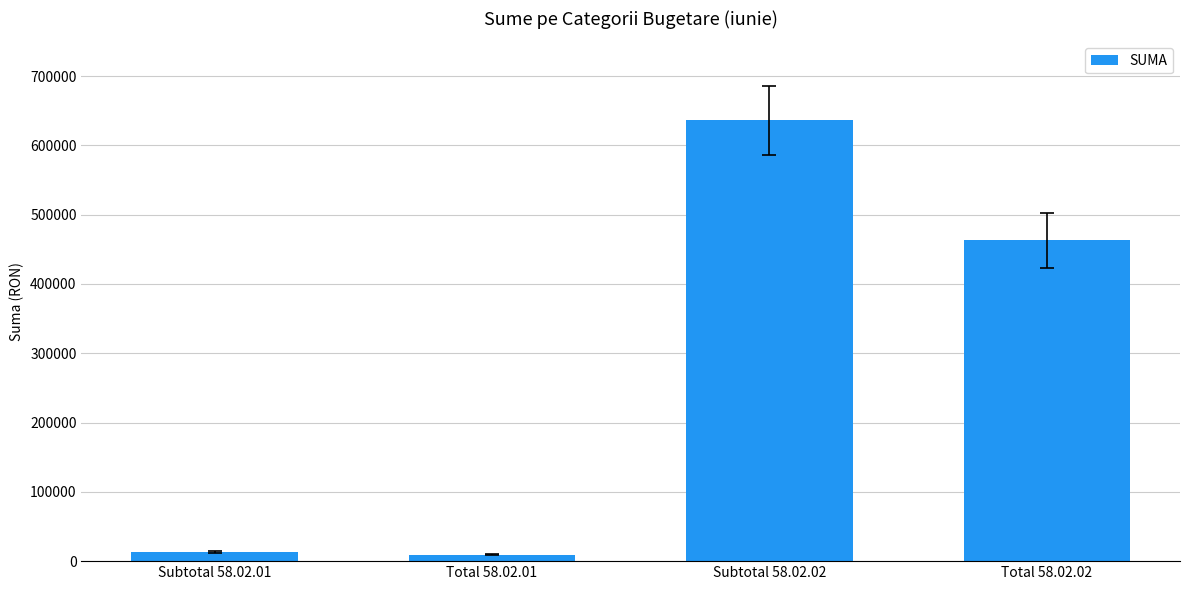

What is the label of the 3rd bar from the right?

Total 58.02.01